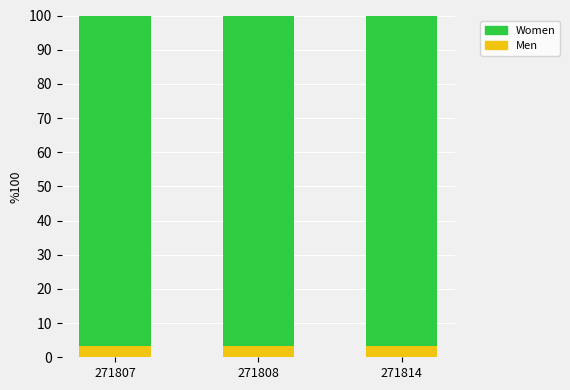

Reading left to right, transcribe the values for Men.

3.2	3.2	3.2